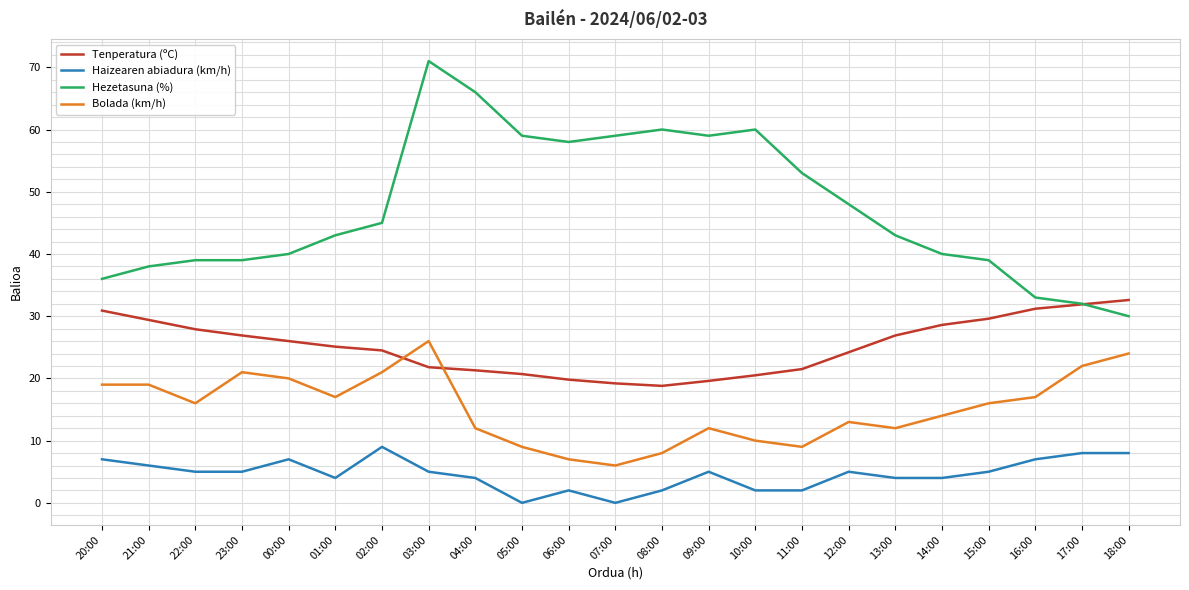

List the series in order of their overall mean, lowest first.

Haizearen abiadura (km/h), Bolada (km/h), Tenperatura (ºC), Hezetasuna (%)